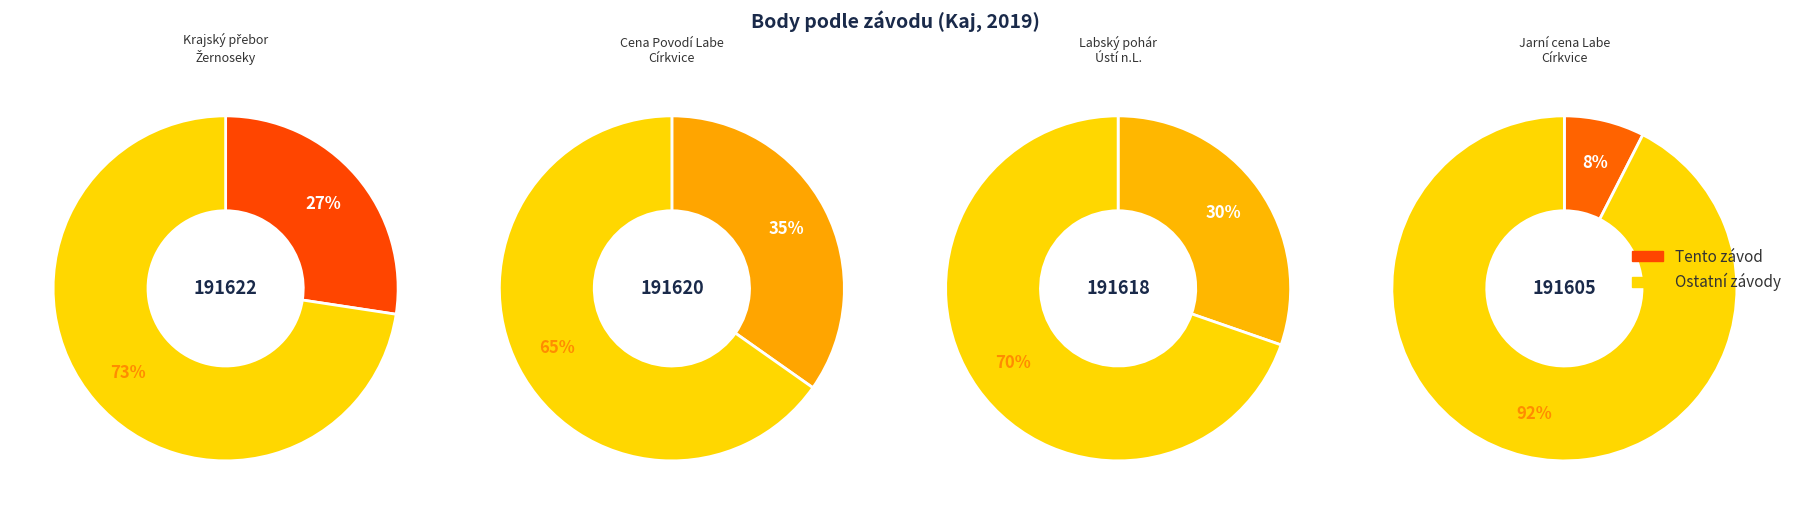

The 191620 slice represents 35% of the pie. True or false?

True